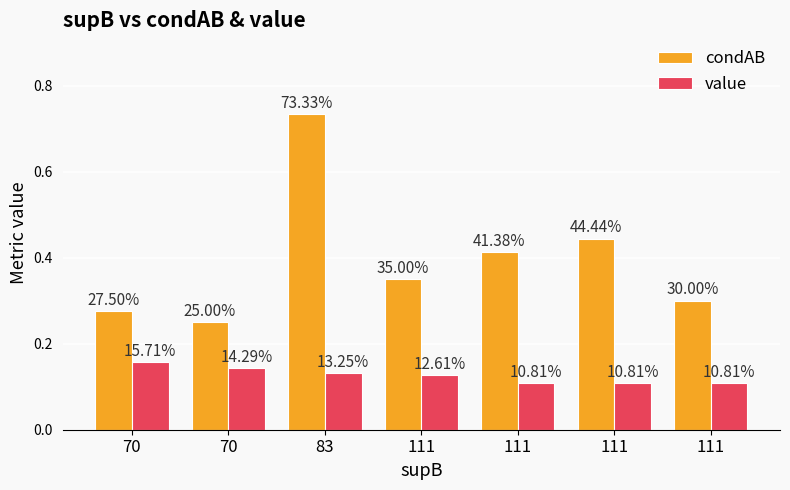

Which series has the largest range (max minus min)?

condAB